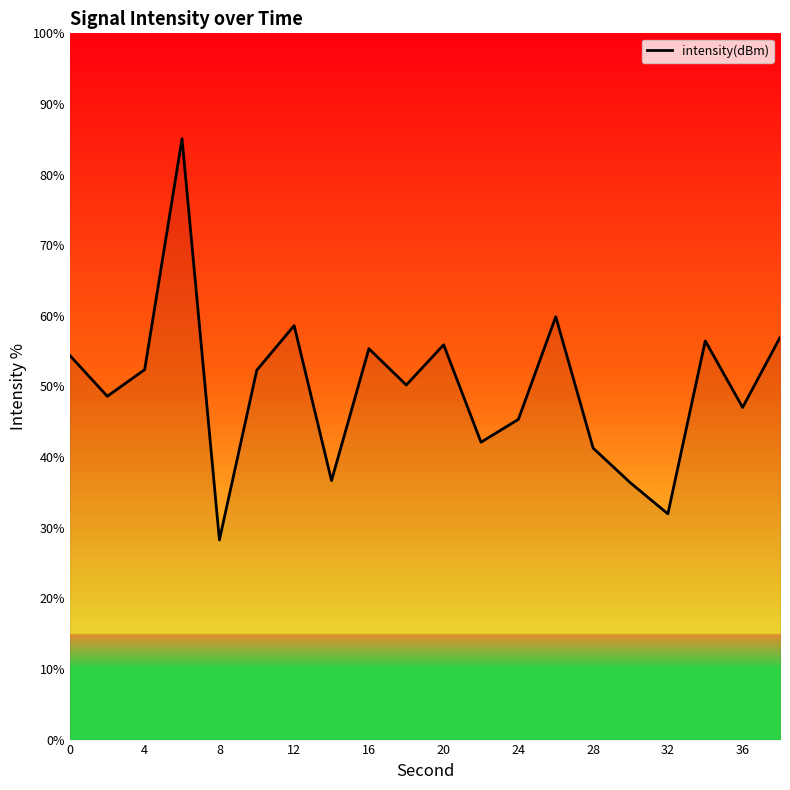

What is the smallest value displayed?

28.3